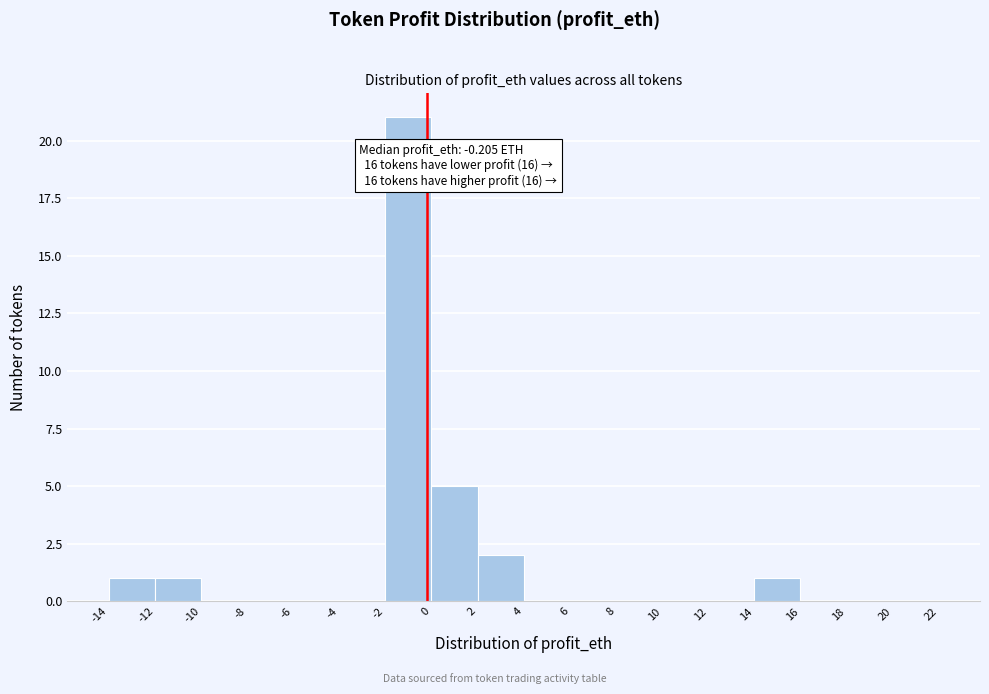

Over which range of the x-axis is the bar tallest?

-2 to 0